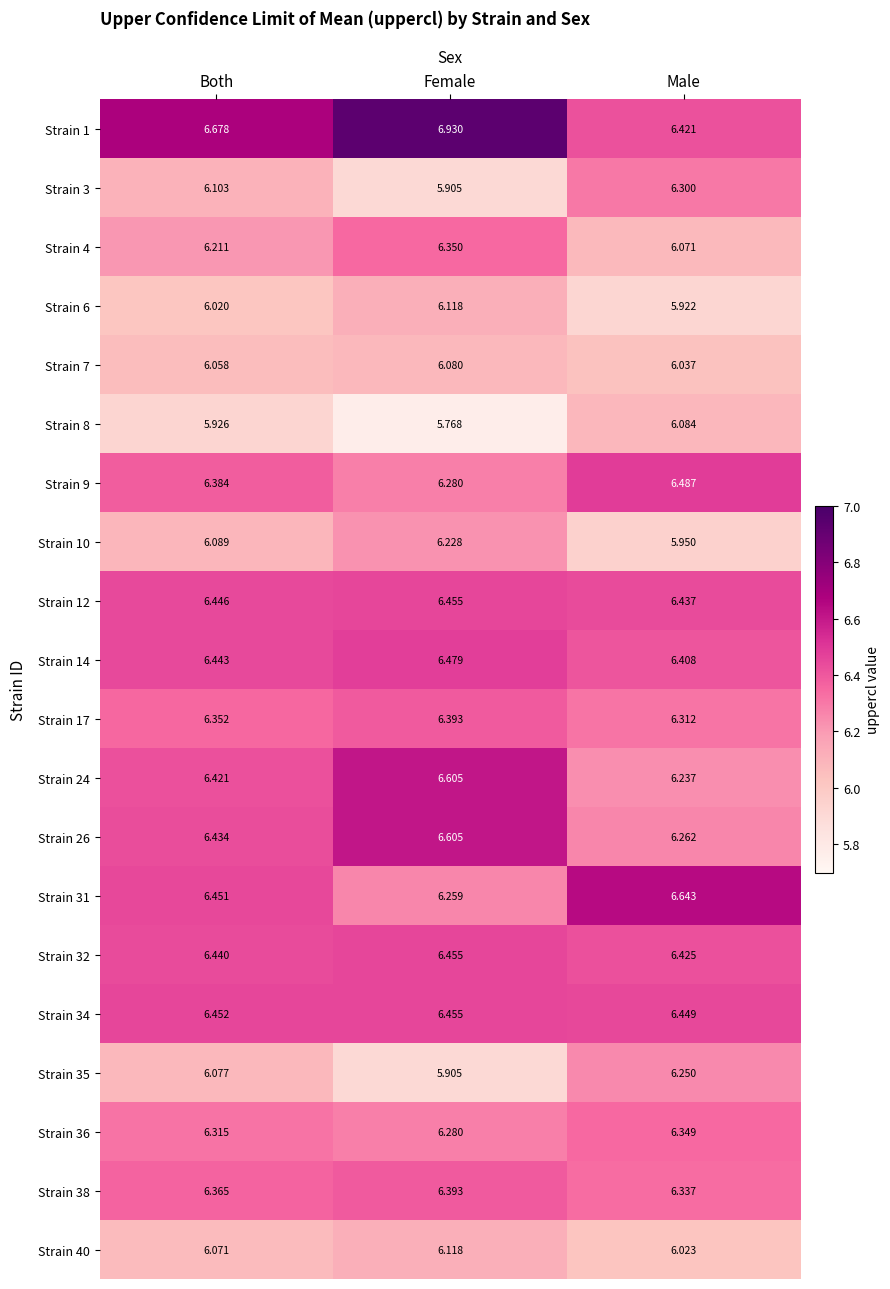

Where is Strain 35 nearest to the value 6?

Both